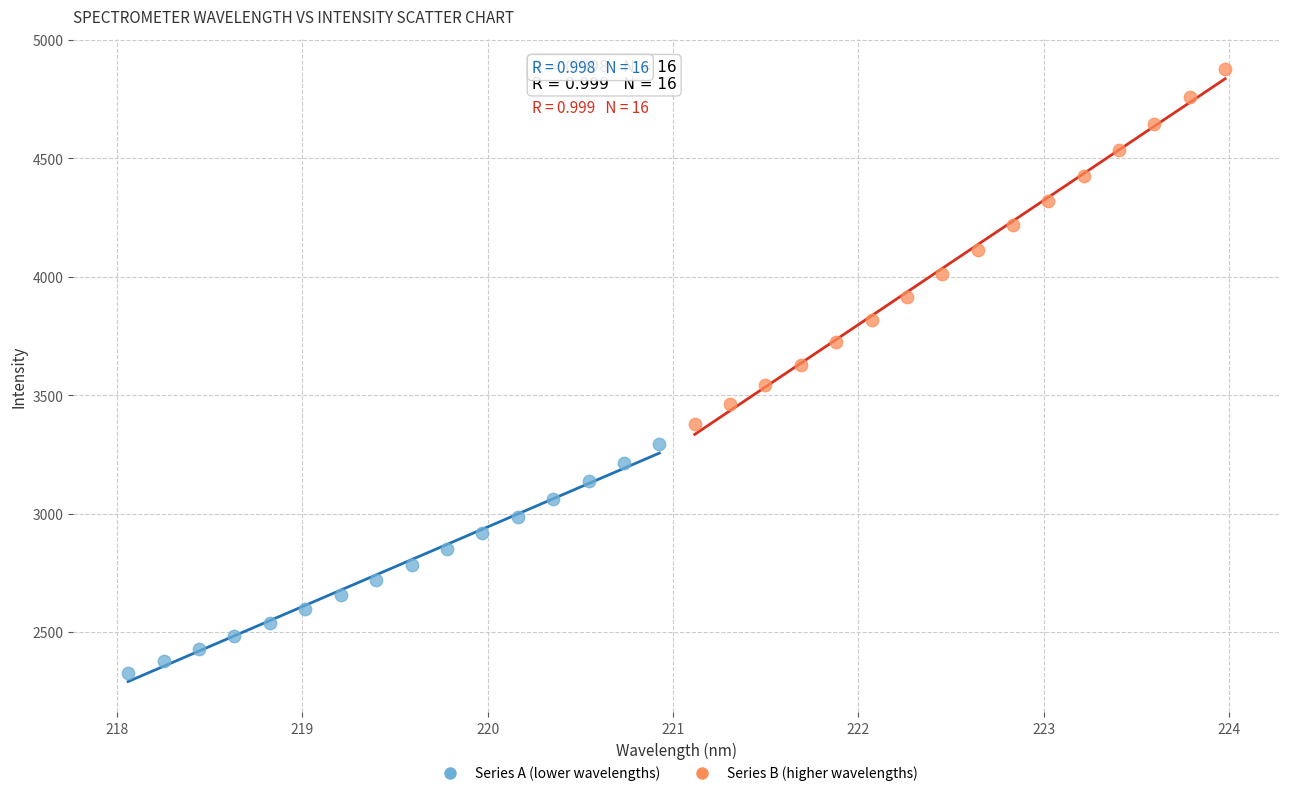

Which series has the widest spread of Y values?

Series B (higher wavelengths)